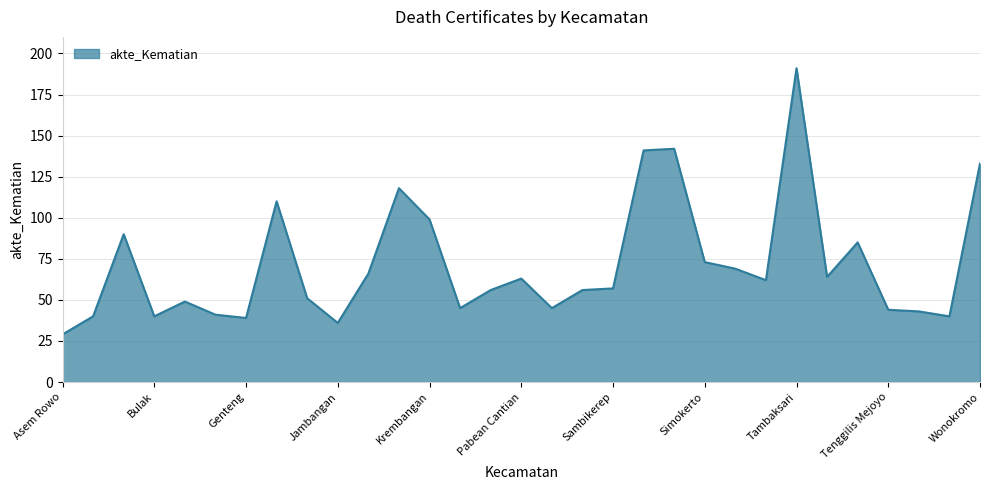

What is the sum of all values?

2217